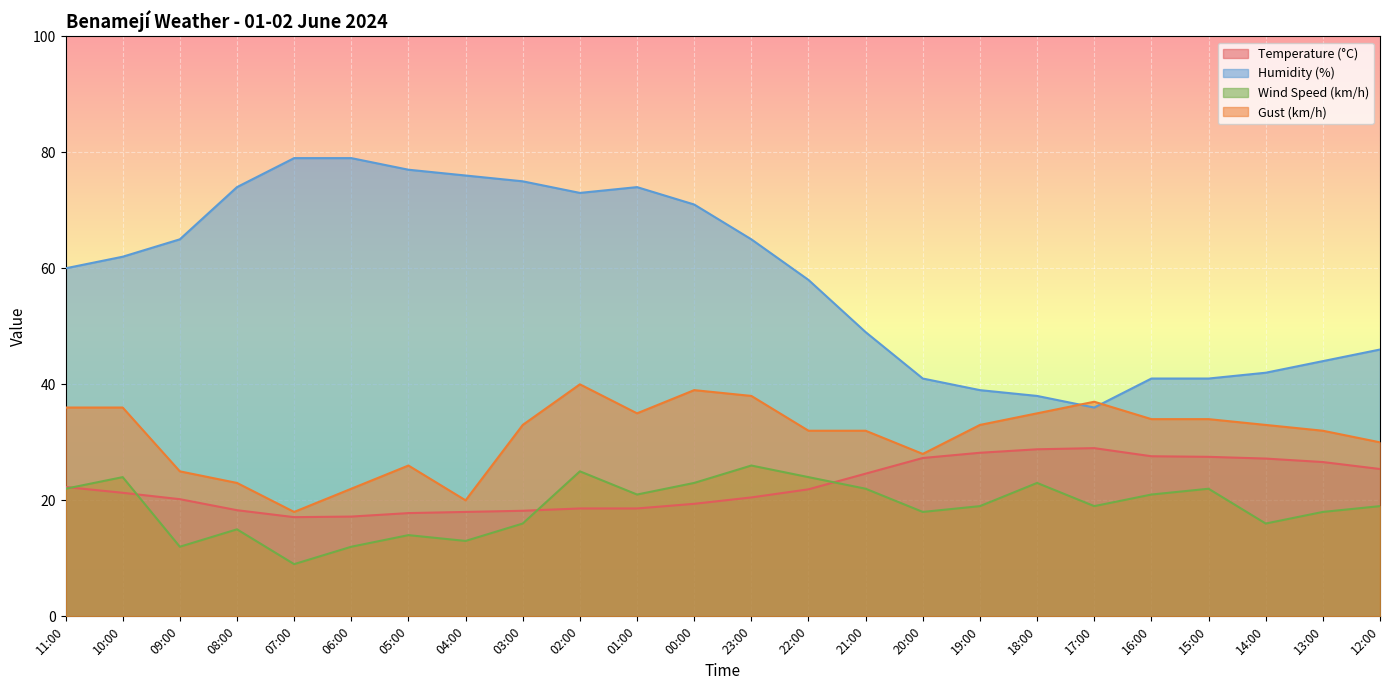

True or false: Temperature (°C) has a value of 11.9 at 21:00.

False